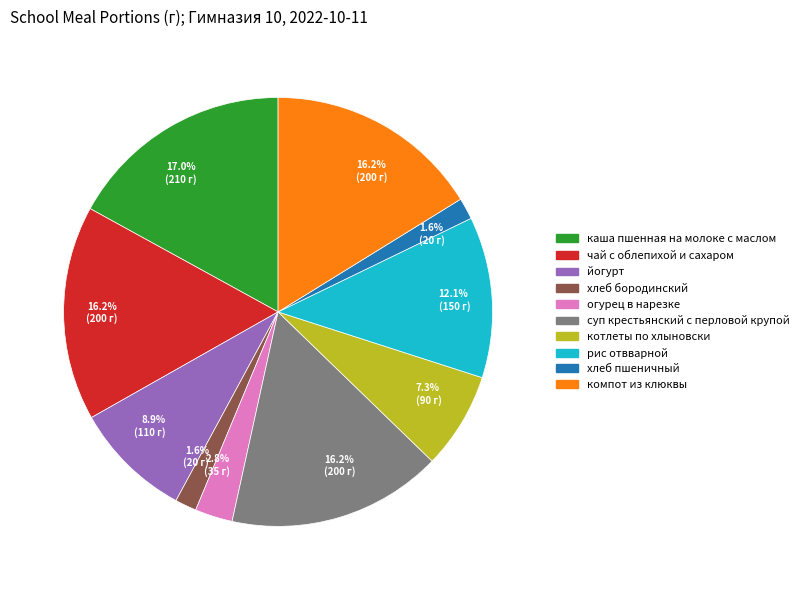

Is there a majority slice in this chart?

No